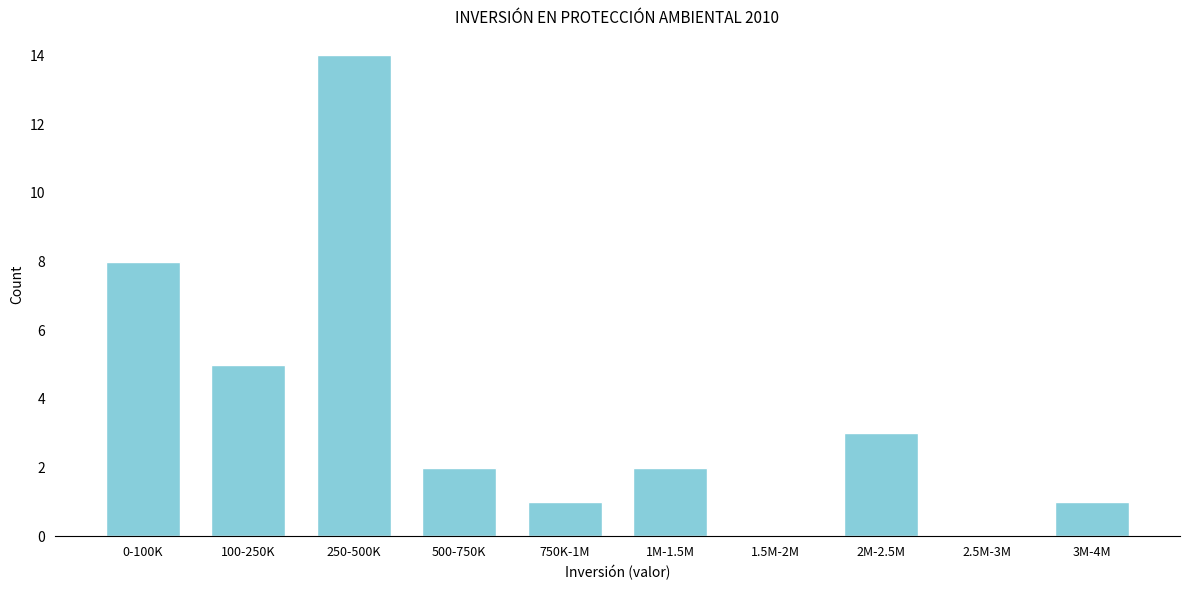

Reading left to right, extract all data points from this chart.

0-100K=8	100-250K=5	250-500K=14	500-750K=2	750K-1M=1	1M-1.5M=2	1.5M-2M=0	2M-2.5M=3	2.5M-3M=0	3M-4M=1